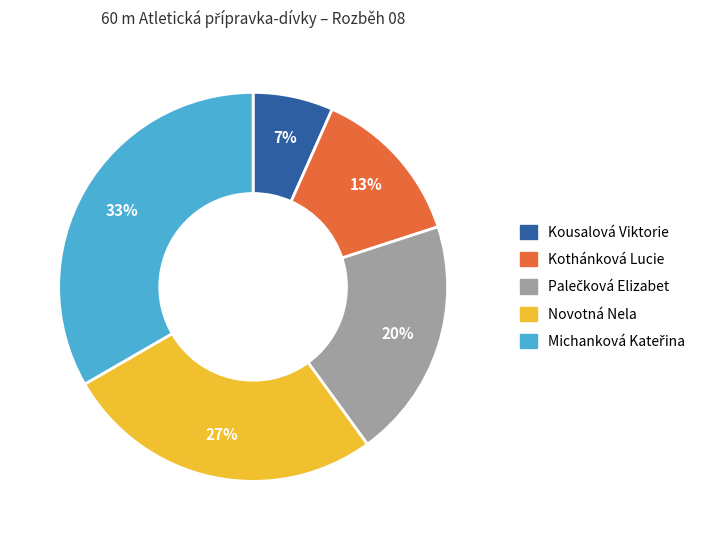

How many segments does this pie chart have?

5